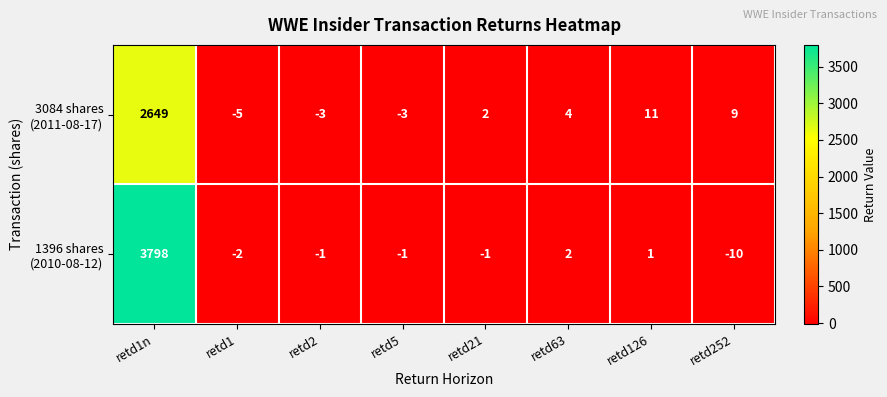

What is the total value across all series at retd5?

-4